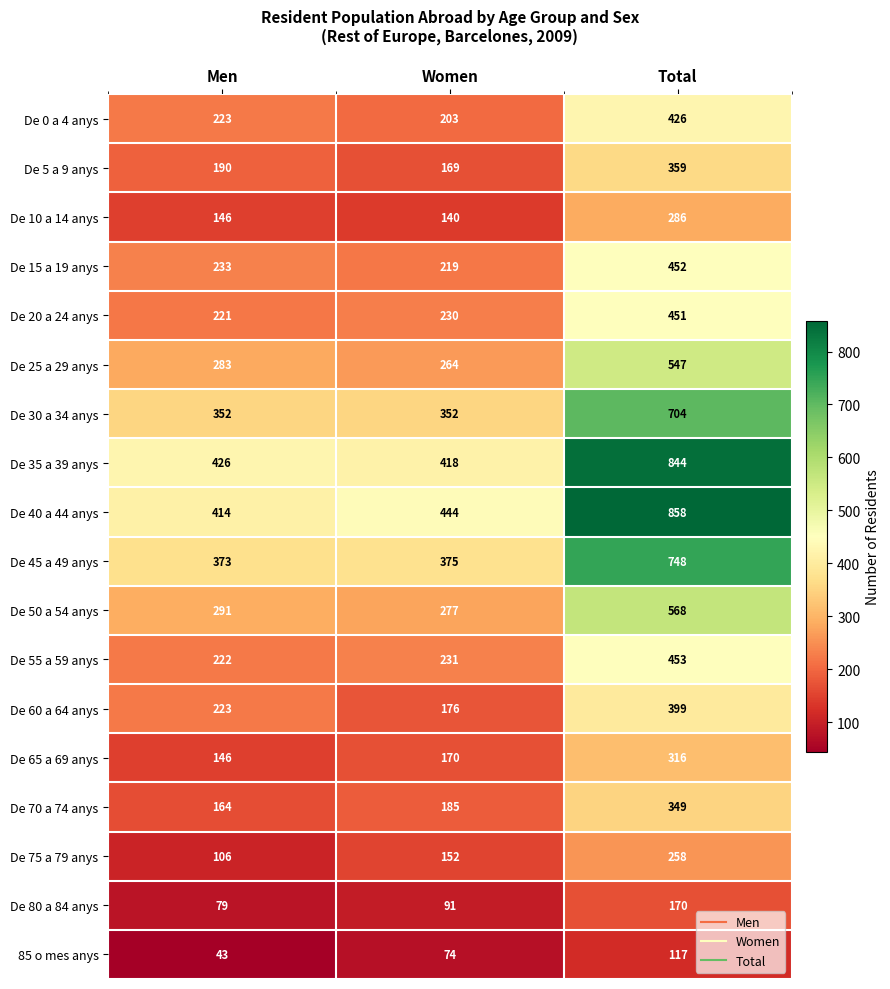

List the series in order of their peak value, highest first.

De 40 a 44 anys, De 35 a 39 anys, De 45 a 49 anys, De 30 a 34 anys, De 50 a 54 anys, De 25 a 29 anys, De 55 a 59 anys, De 15 a 19 anys, De 20 a 24 anys, De 0 a 4 anys, De 60 a 64 anys, De 5 a 9 anys, De 70 a 74 anys, De 65 a 69 anys, De 10 a 14 anys, De 75 a 79 anys, De 80 a 84 anys, 85 o mes anys